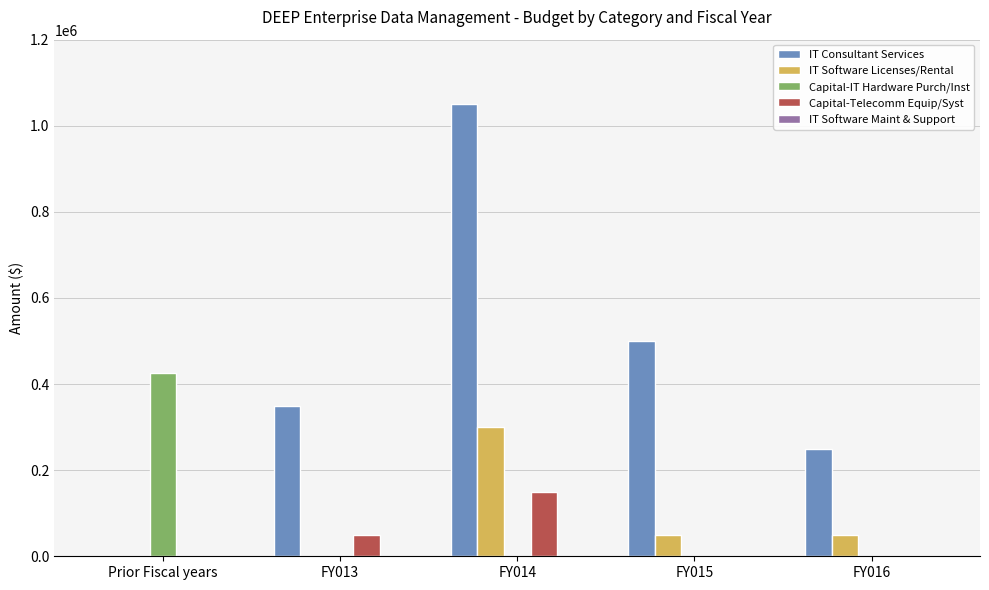

How many groups of bars are there?

5